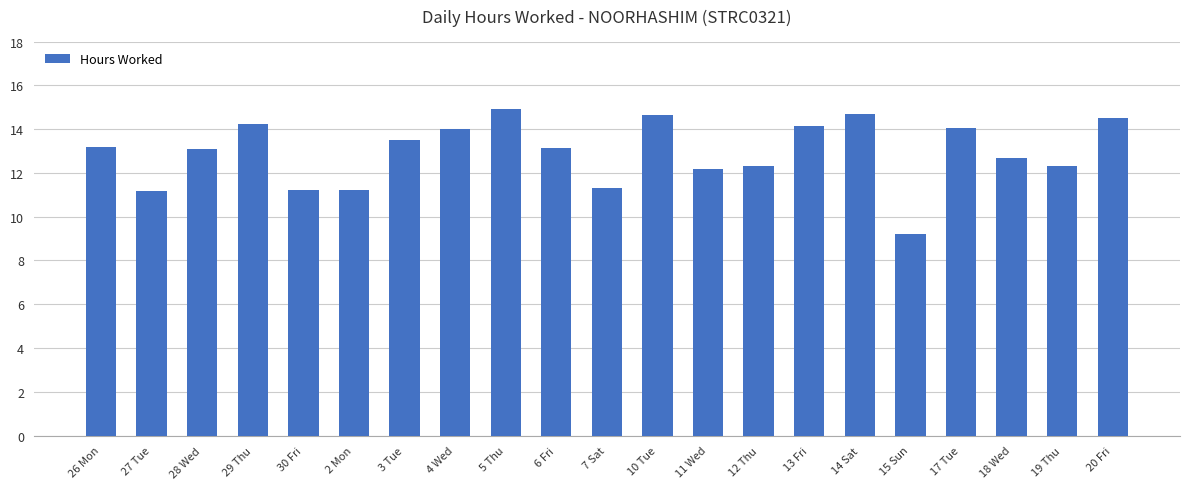

The chart shows a value of 14.7 at 14 Sat. True or false?

True